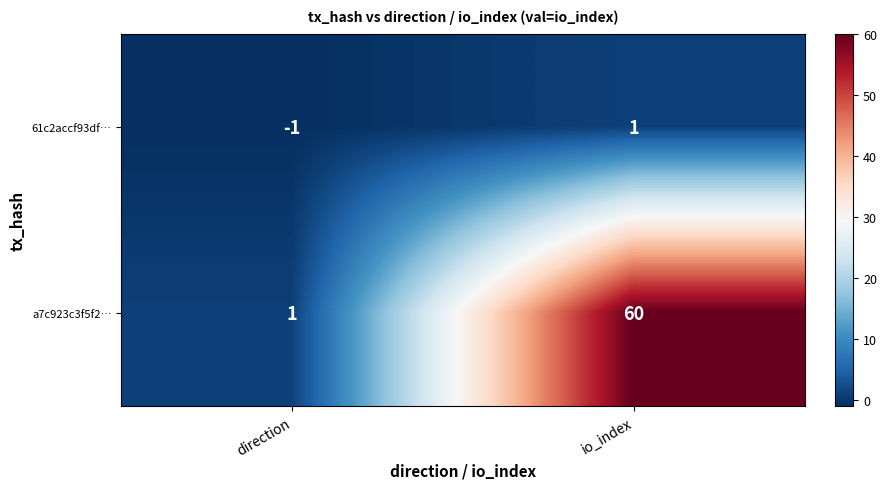

Which series has the largest total across all categories?

a7c923c3f5f2…